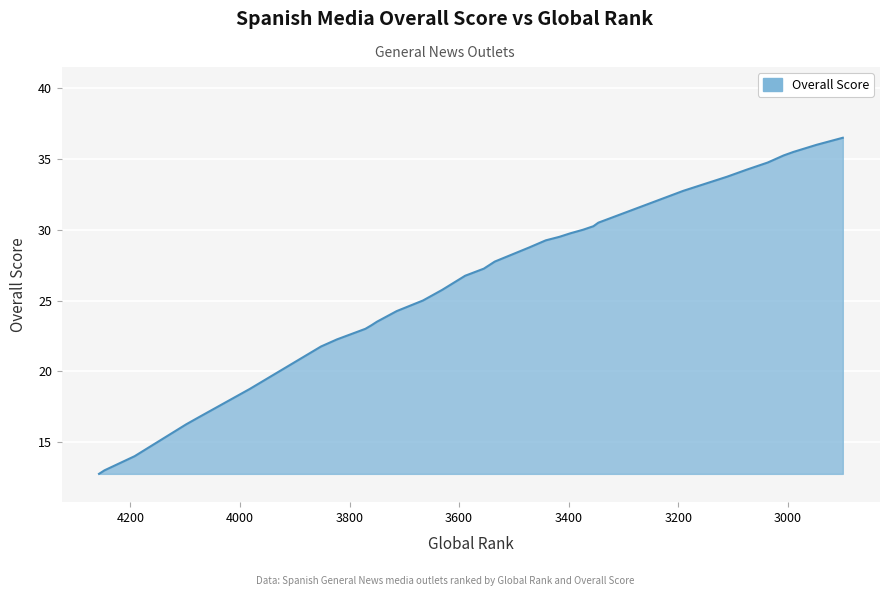

What is the change in value from 3111 to 2900?

+2.8